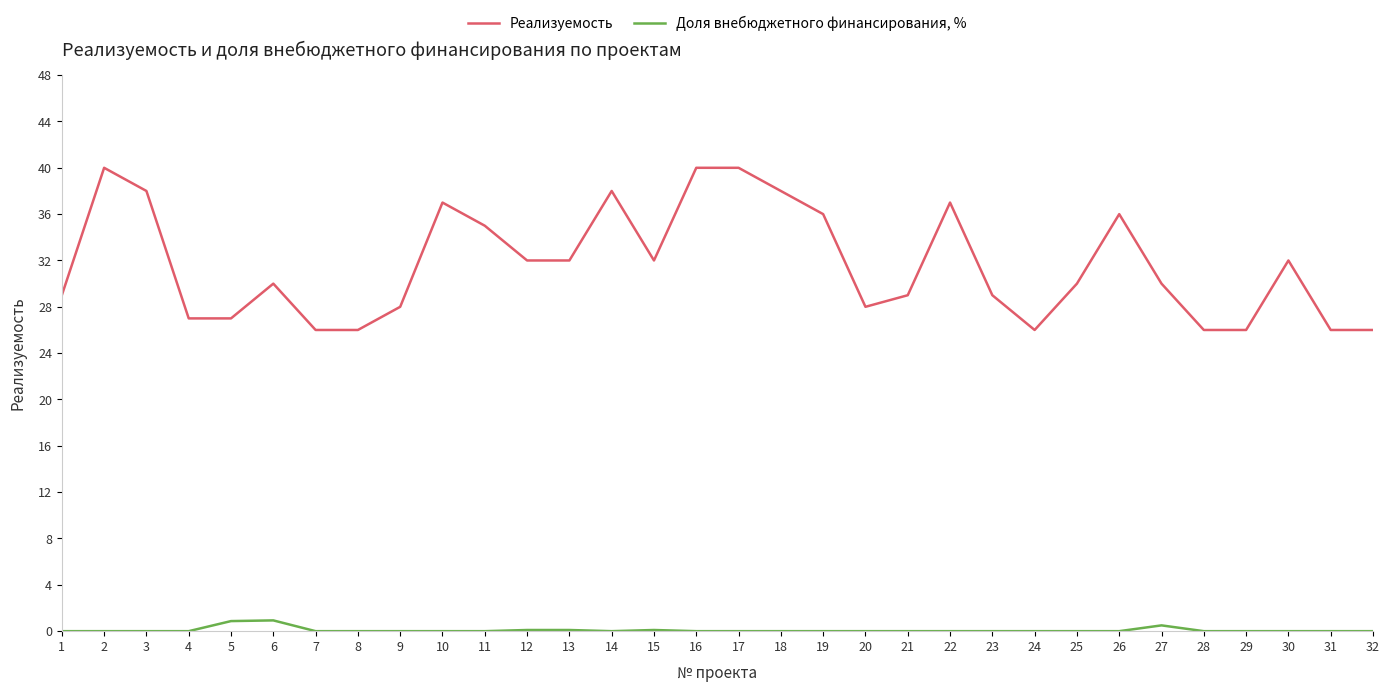

At 31, list the series in order from smallest to largest.

Доля внебюджетного финансирования, %, Реализуемость